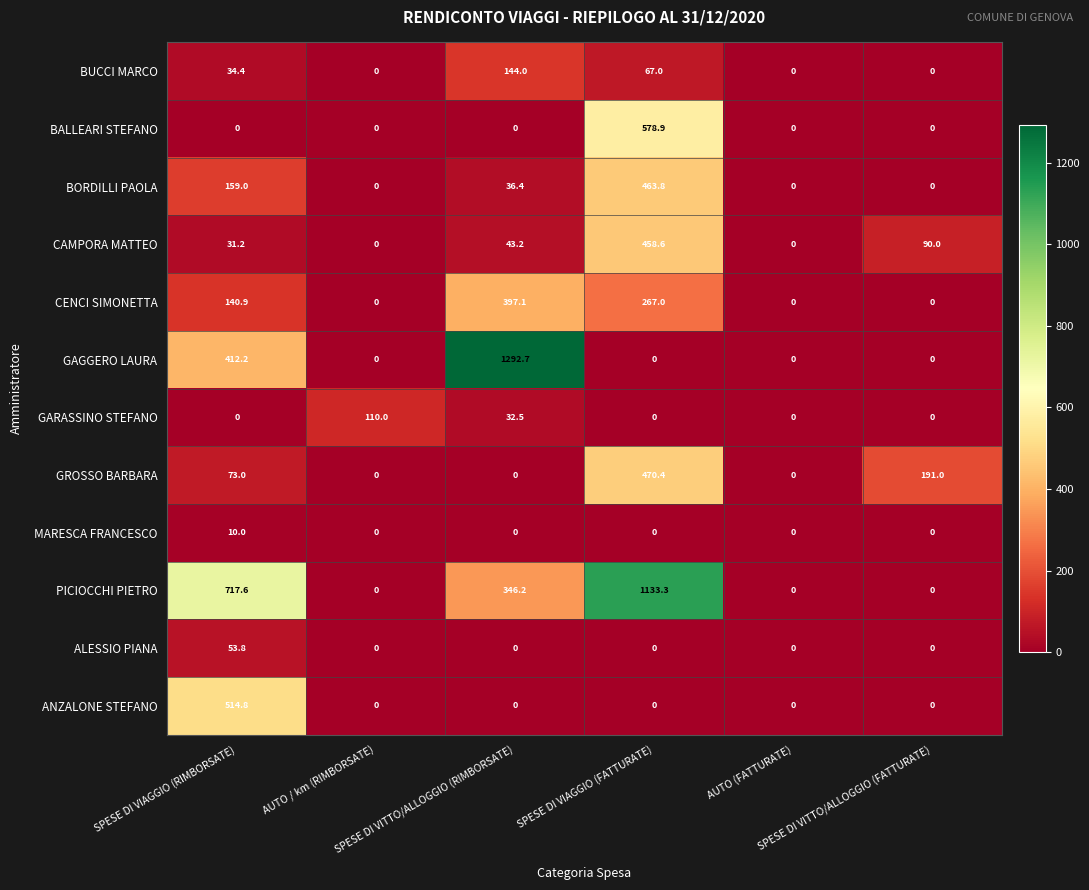

Which series has the largest range (max minus min)?

GAGGERO LAURA